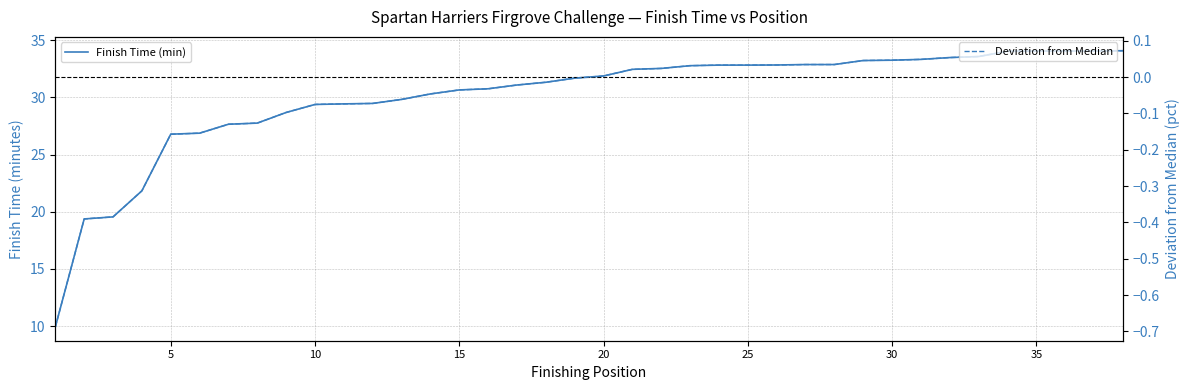

What is the approximate value of Finish Time (min) at 20?

31.9